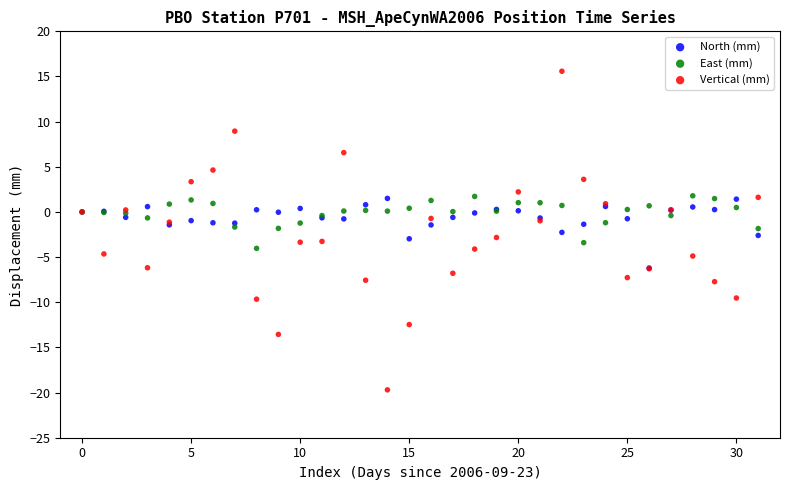

Which series contains the lowest Y value?

Vertical (mm)